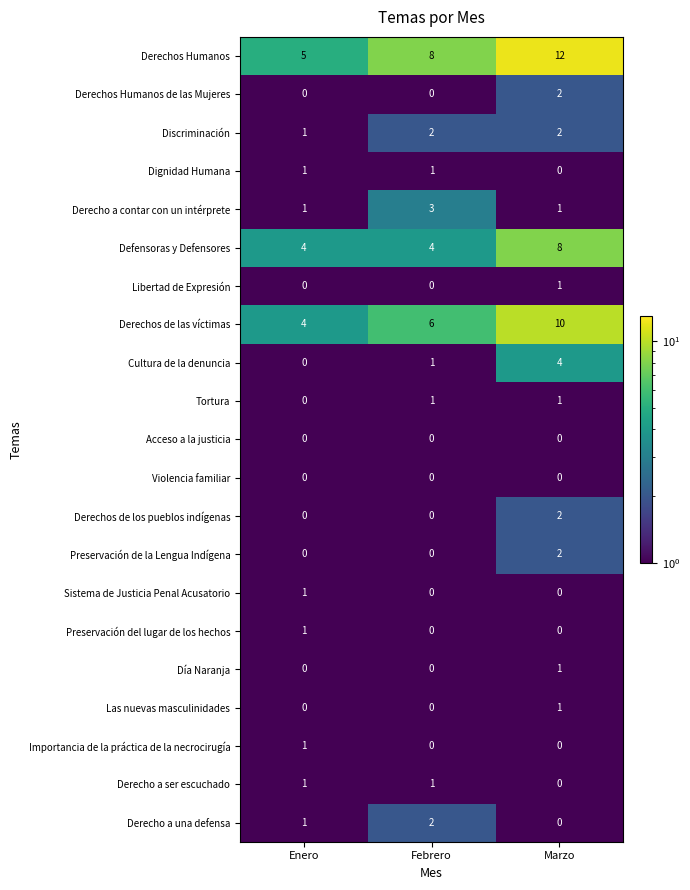

Which series has the largest total across all categories?

Derechos Humanos